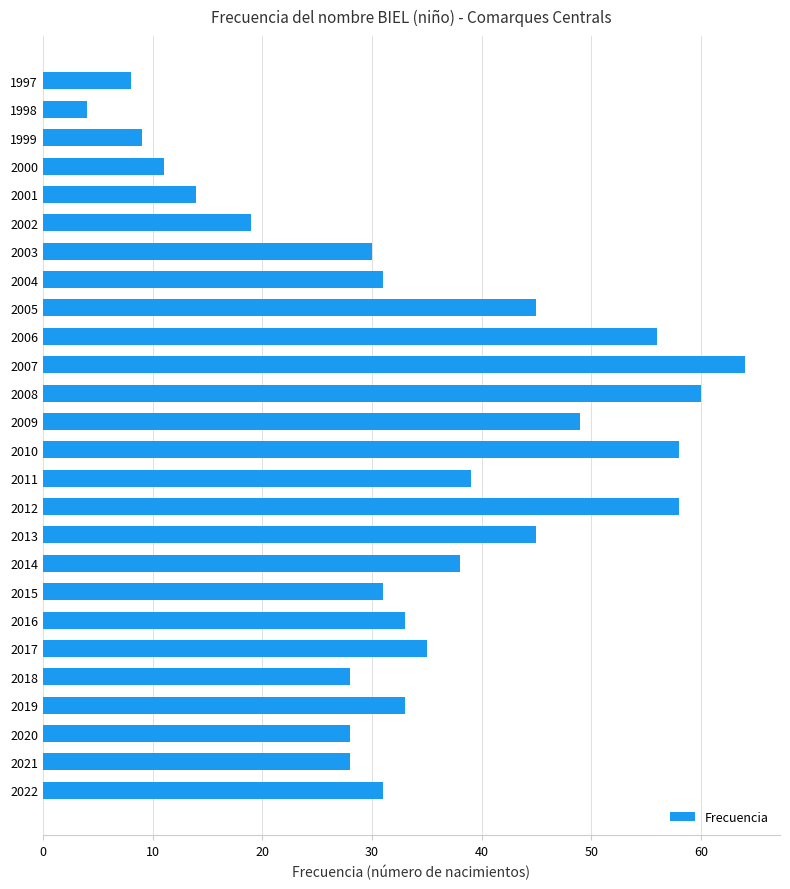

Does the chart contain any negative values?

No